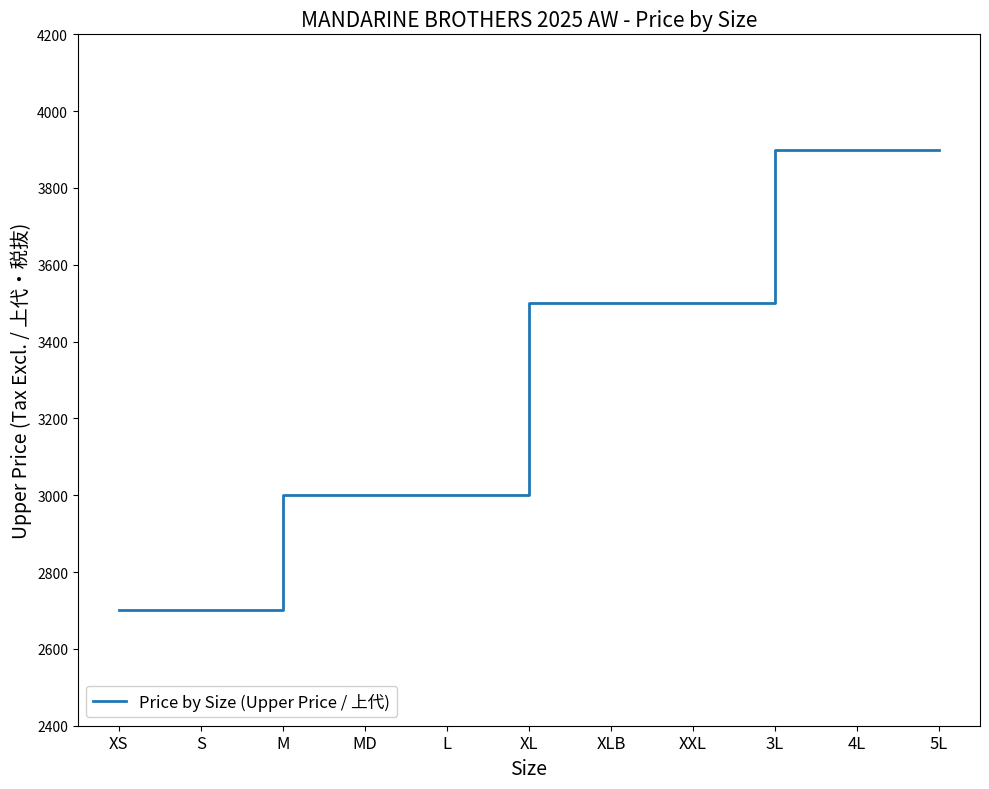

What is the difference between the maximum and minimum values?

1200